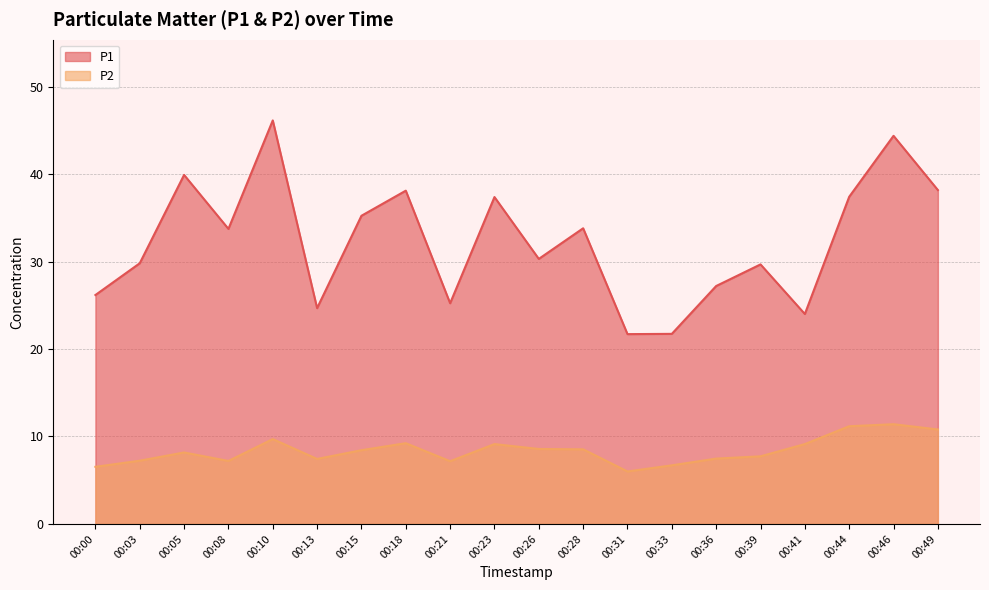

The P2 series shows 6.0 at 00:31. True or false?

True